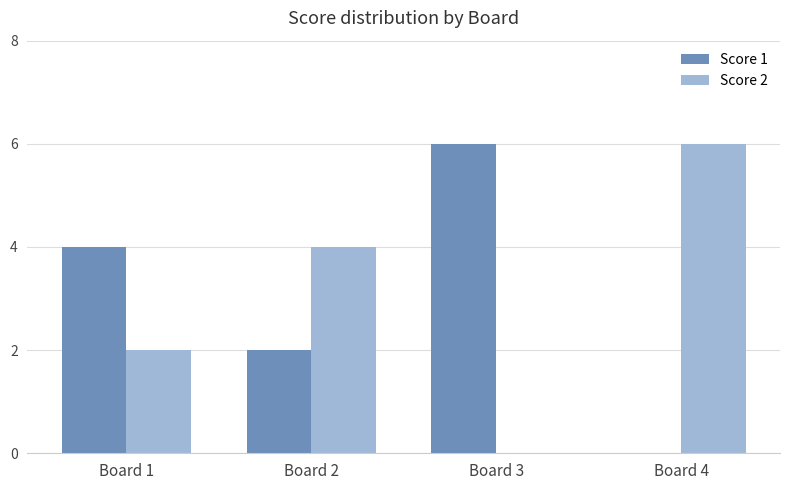

Which category has the highest value in the Score 1 series?

Board 3